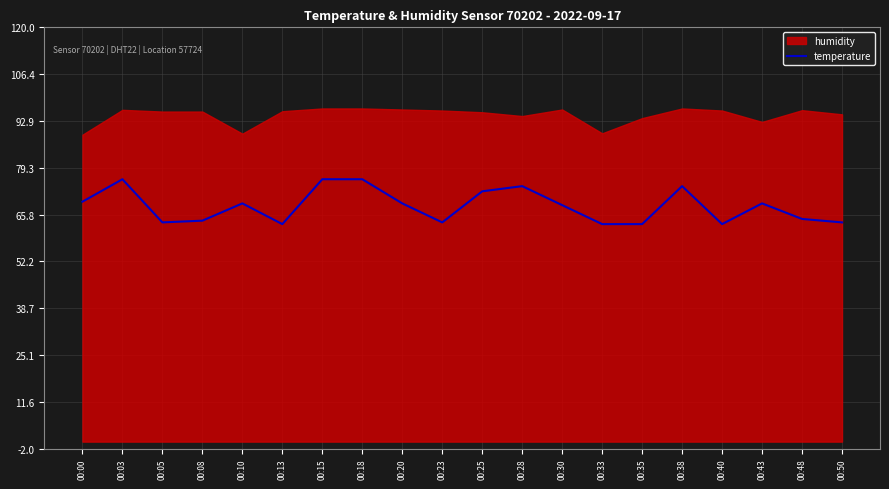

Approximately how many times larger is the value at 00:08 compared to 00:20?

0.9